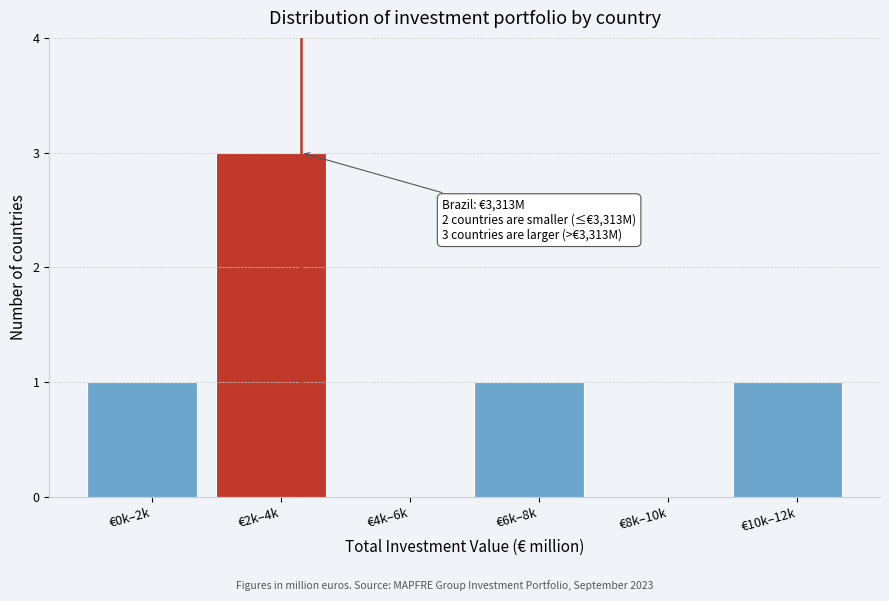

Reading left to right, transcribe all the data shown in this chart.

€0k–2k=1	€2k–4k=3	€4k–6k=0	€6k–8k=1	€8k–10k=0	€10k–12k=1